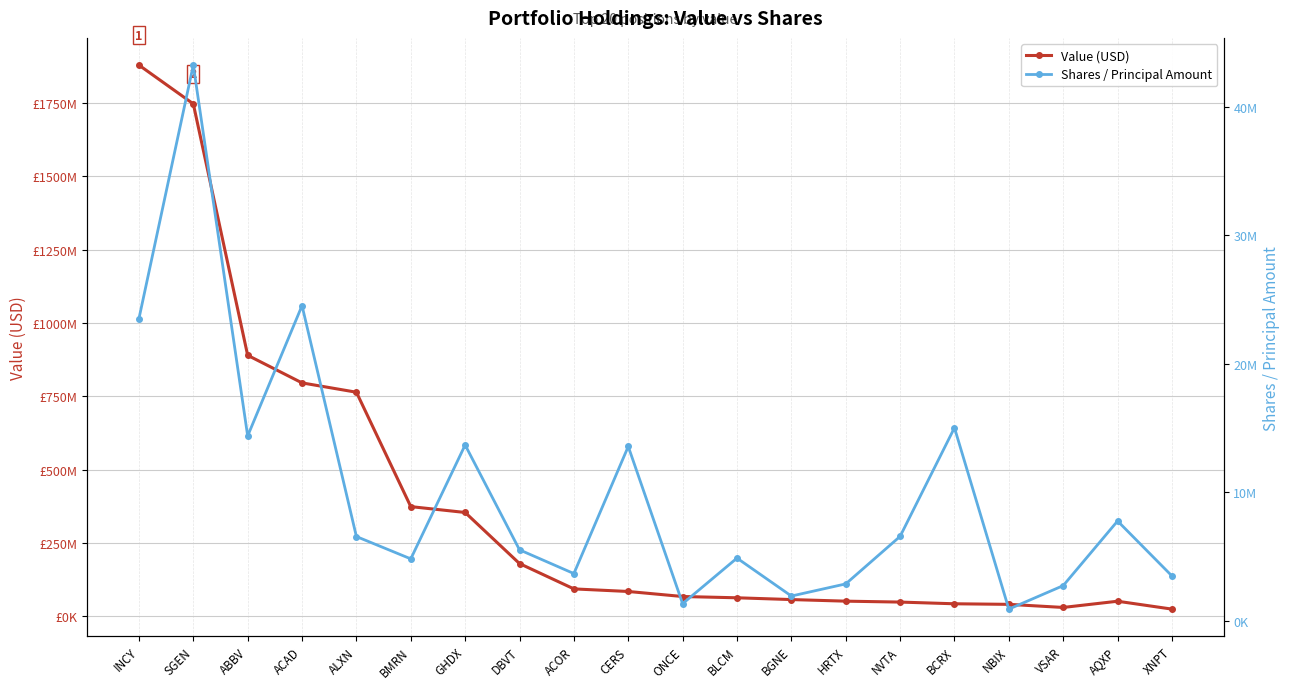

List the series in order of their overall mean, highest first.

Value (USD), Shares / Principal Amount